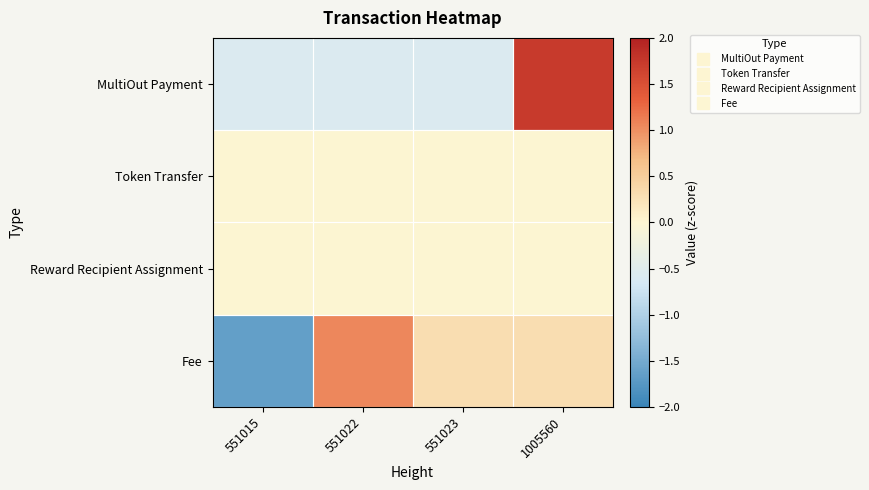

Which label corresponds to the smallest value in the chart?

551015